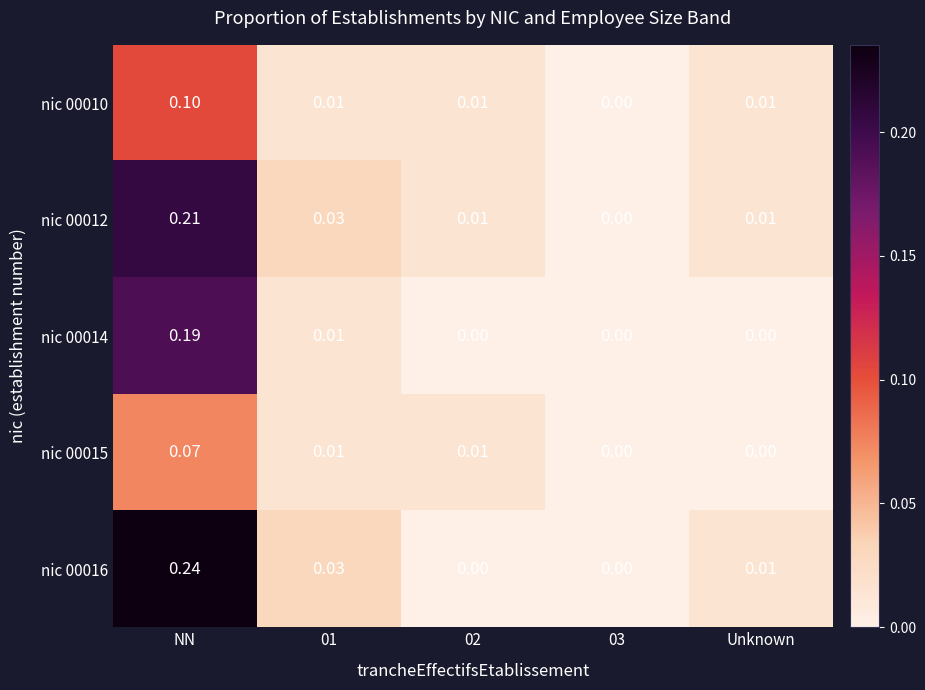

At which category is the sum across all series the highest?

NN